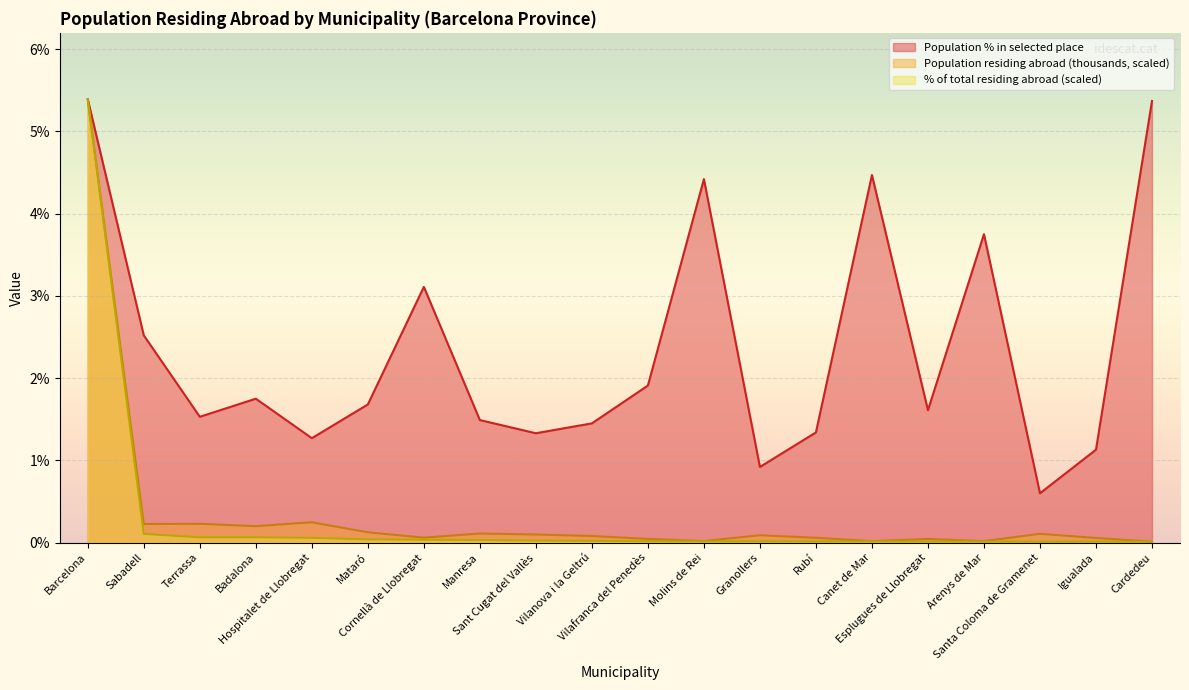

What is the label of the 6th point from the left?

Mataró